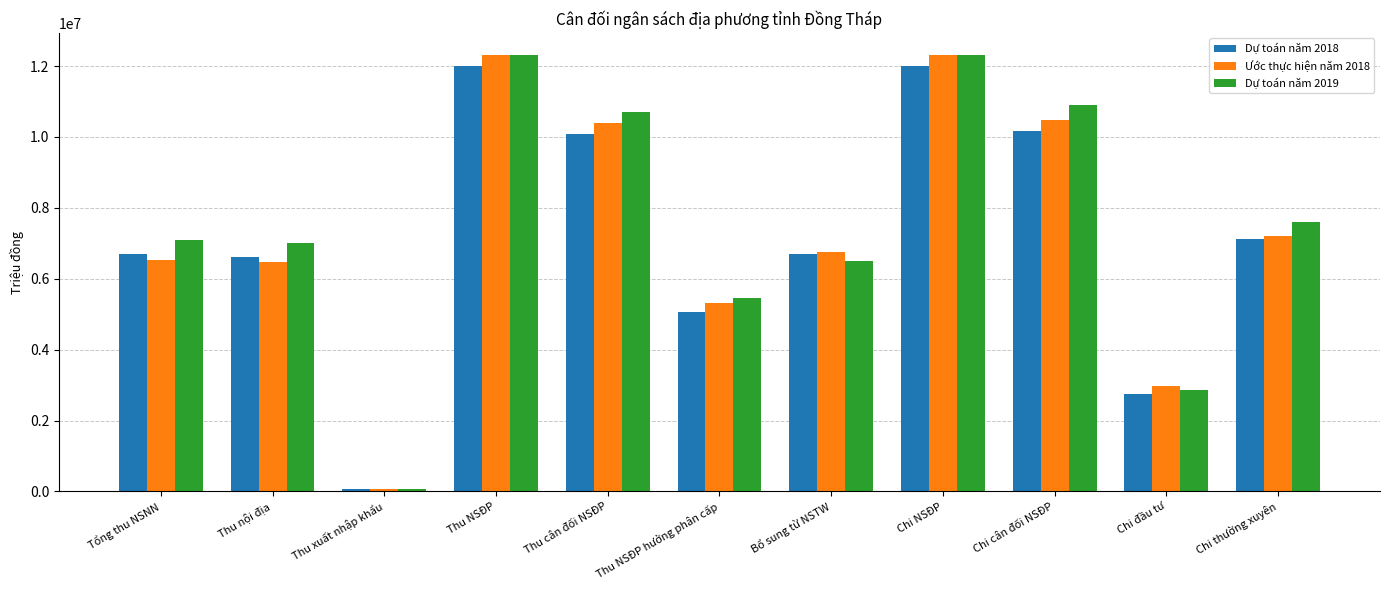

Which series has the largest total across all categories?

Dự toán năm 2019